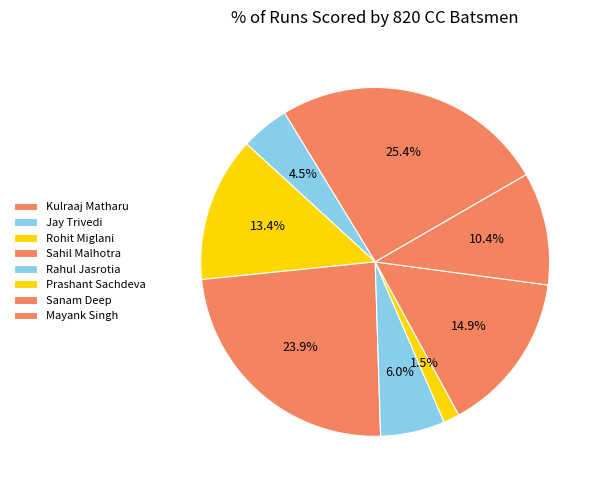

Approximately how many times larger is the value at Sahil Malhotra compared to Mayank Singh?

2.3